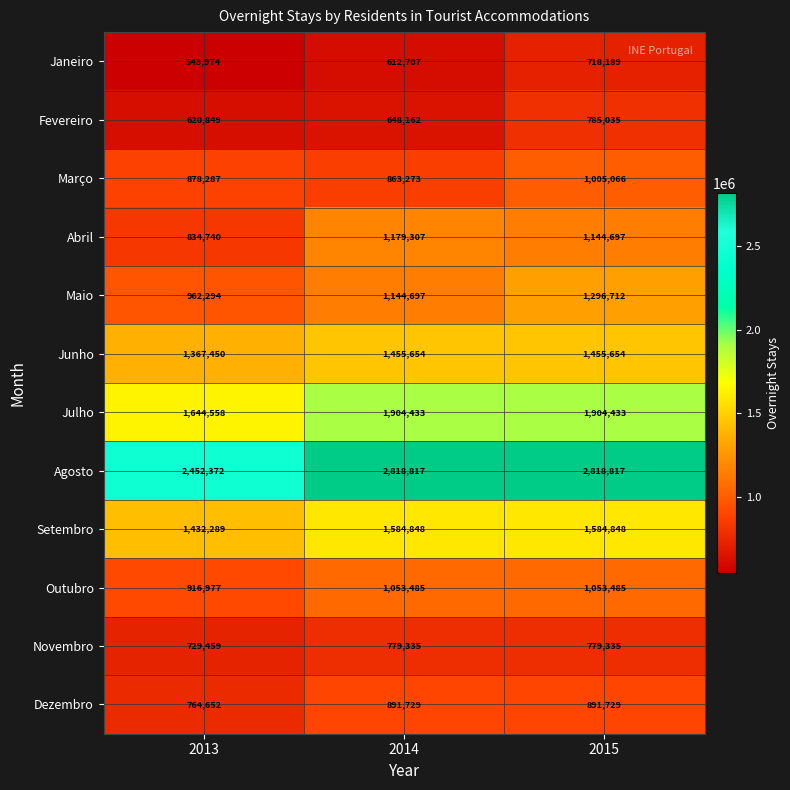

Is it true that Dezembro equals 891729 at 2014?

True